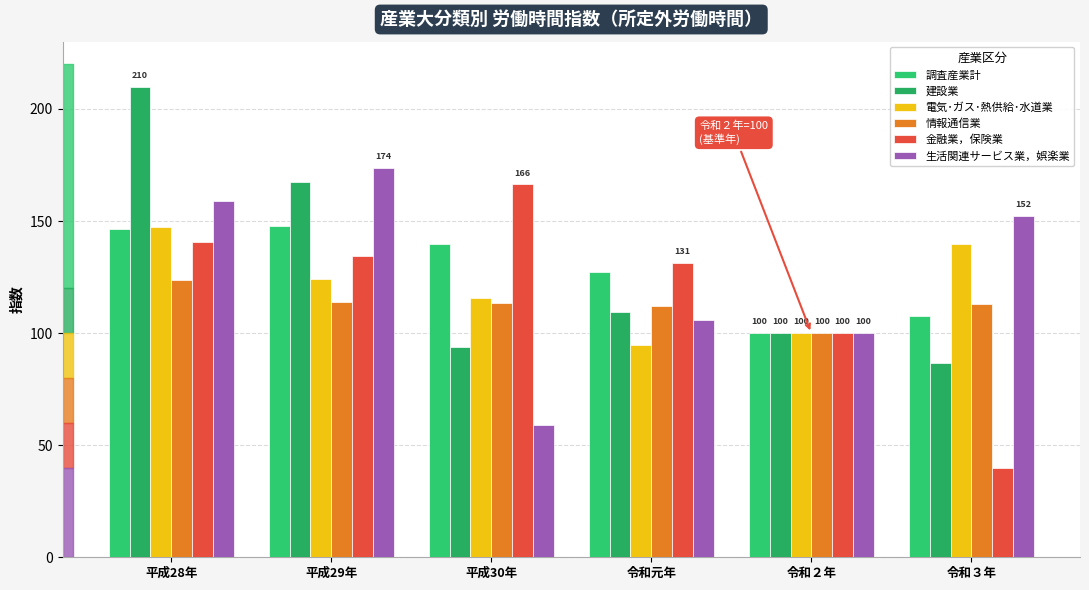

Reading left to right, list all the values displayed in this chart.

調査産業計: 146.3	147.8	139.7	127.1	100.0	107.5
建設業: 209.8	167.5	93.9	109.6	100.0	86.7
電気･ガス･熱供給･水道業: 147.3	124.3	115.6	94.5	100.0	139.9
情報通信業: 123.7	113.8	113.3	112.0	100.0	113.2
金融業，保険業: 140.6	134.4	166.3	131.2	100.0	39.9
生活関連サービス業，娯楽業: 159.1	173.7	59.0	105.9	100.0	152.2